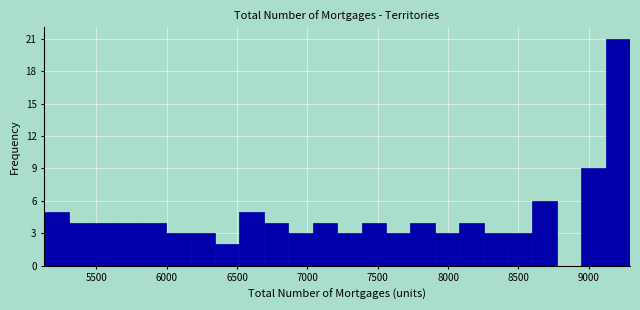

Read against the x-axis, roughly where is the centre of the tallest bar?

9200